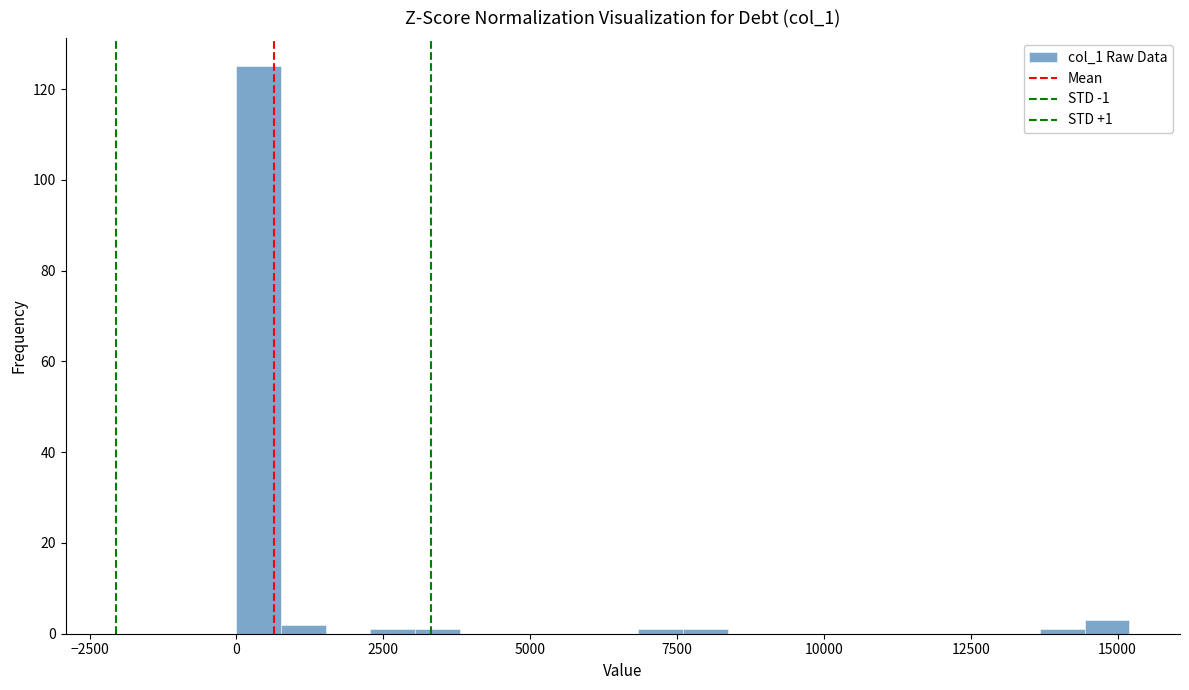

Around what value on the x-axis is the tallest bar? Give the approximate position of its centre, as read against the axis.

500